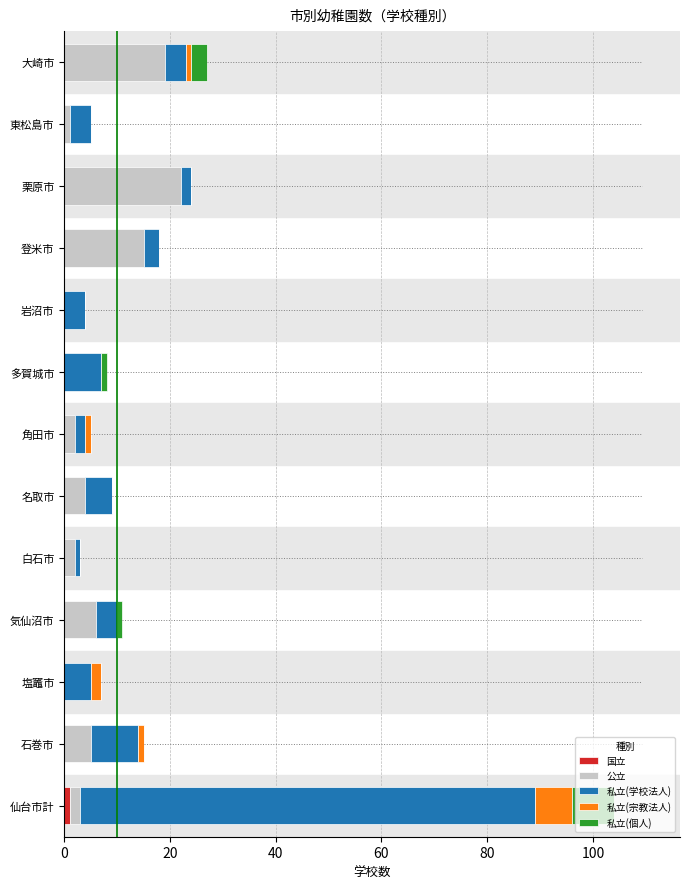

What is the total value across all series at 岩沼市?

4